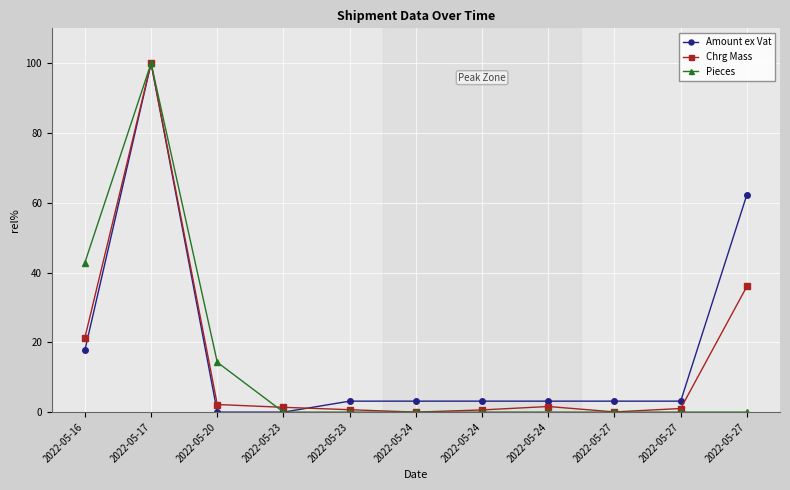

How many data points does each series have?

11